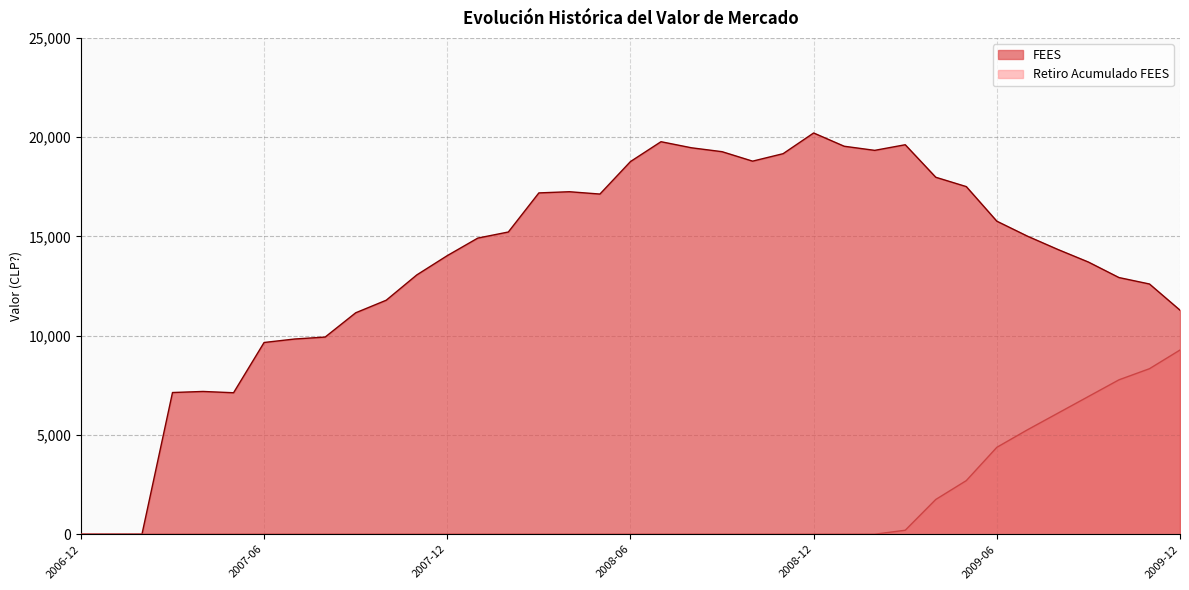

True or false: Retiro Acumulado FEES and FEES intersect in this chart.

False